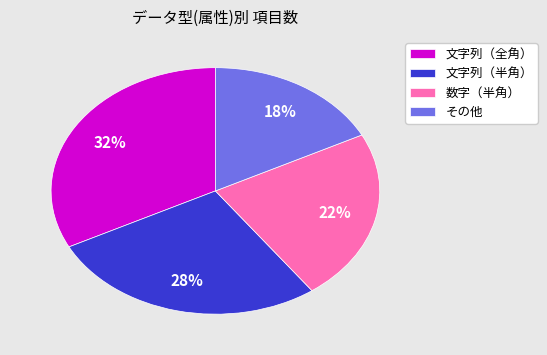

How many slices are in this pie chart?

4